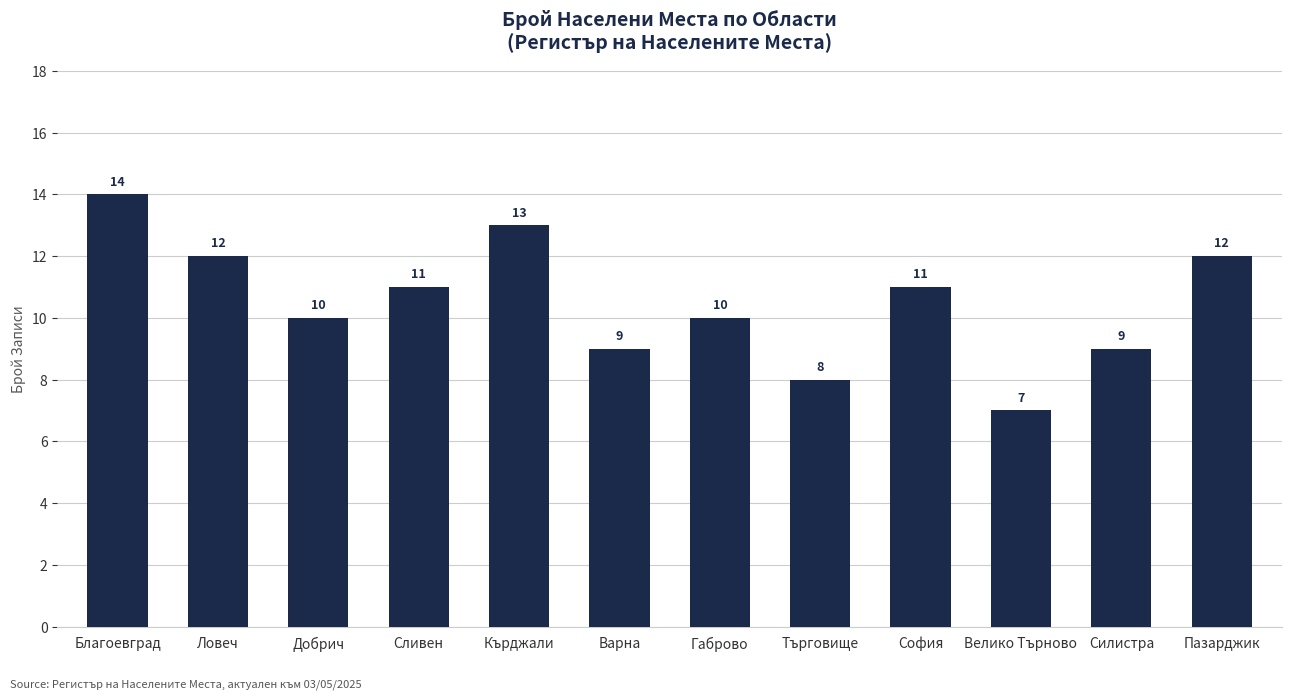

What is the ratio of the value at Търговище to the value at Пазарджик?

0.7